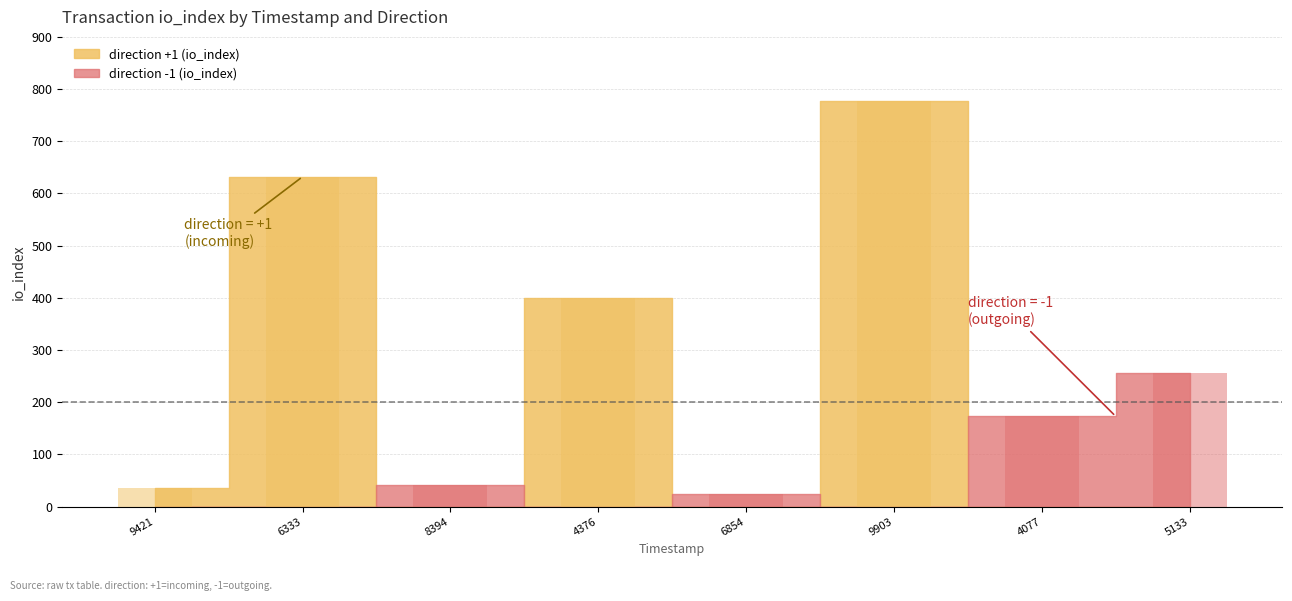

What is the sum of the direction -1 (io_index) values at 4376 and 6854?

25